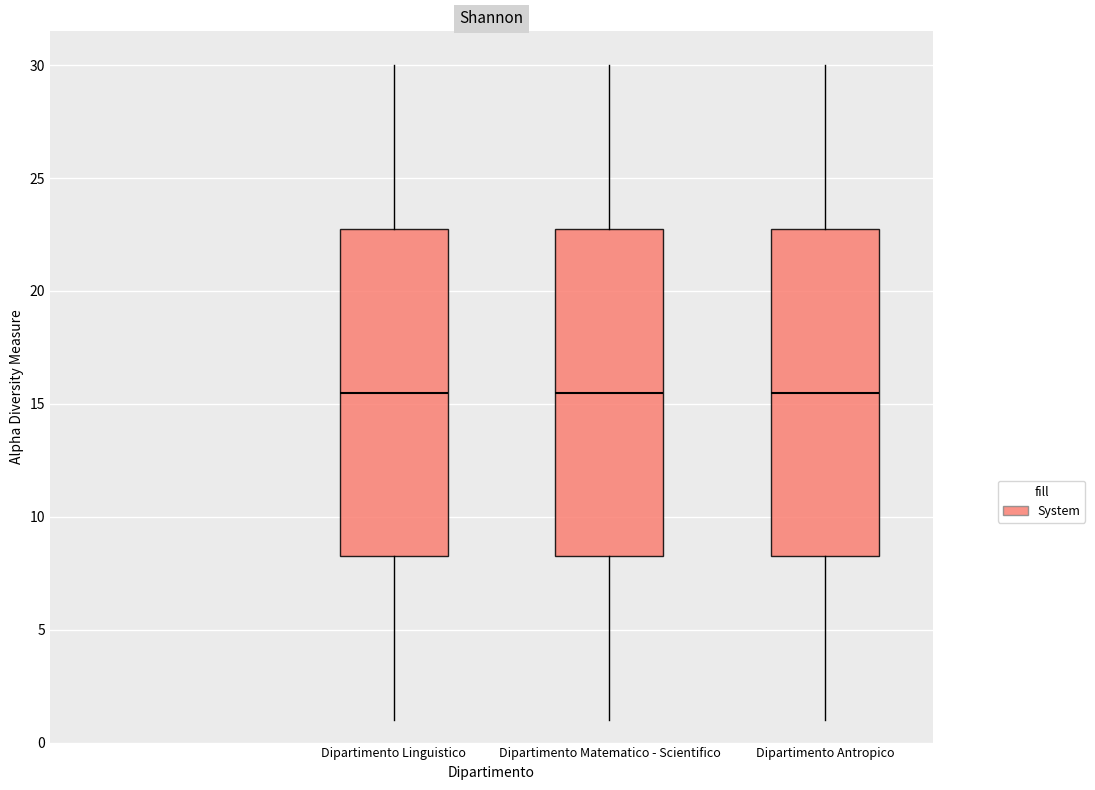

Reading left to right, read every box against the y-axis: the position of its median line, the range the box covers, and the ends of its whiskers. The values are not printed on the chart, so give them approximately, as read against the axis.

Dipartimento Linguistico: median 15.5, box 8.5 to 23.0, whiskers 1.0 to 30.0
Dipartimento Matematico - Scientifico: median 15.5, box 8.5 to 23.0, whiskers 1.0 to 30.0
Dipartimento Antropico: median 15.5, box 8.5 to 23.0, whiskers 1.0 to 30.0